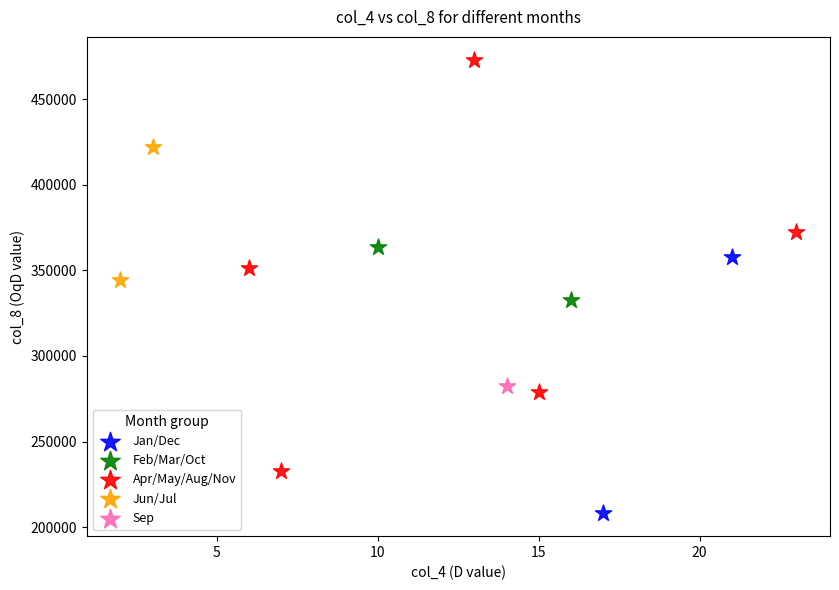

Which series contains the lowest Y value?

Jan/Dec